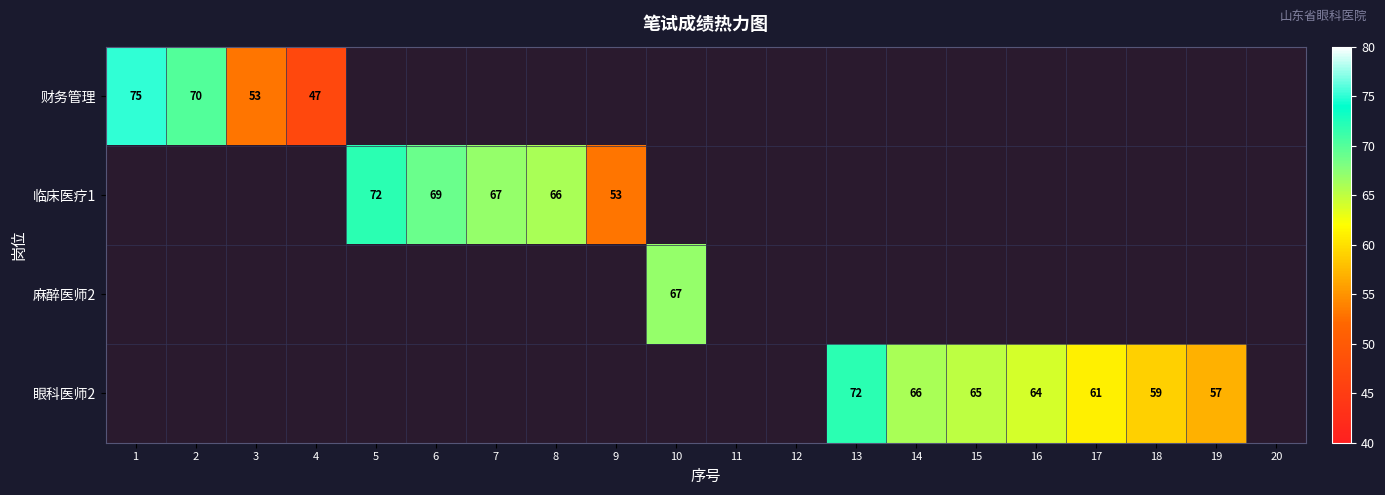

Between 1 and 4, which is larger?

1